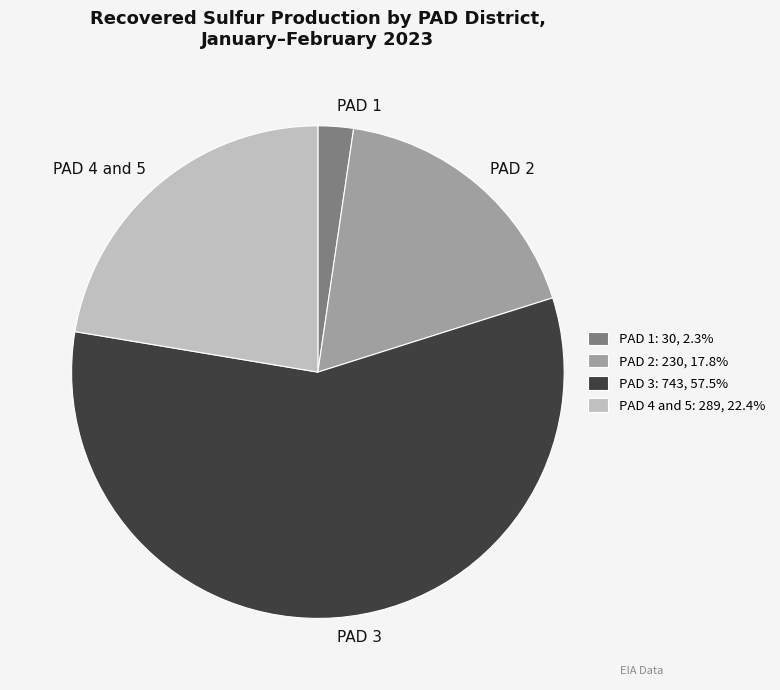

Which category accounts for the majority?

PAD 3